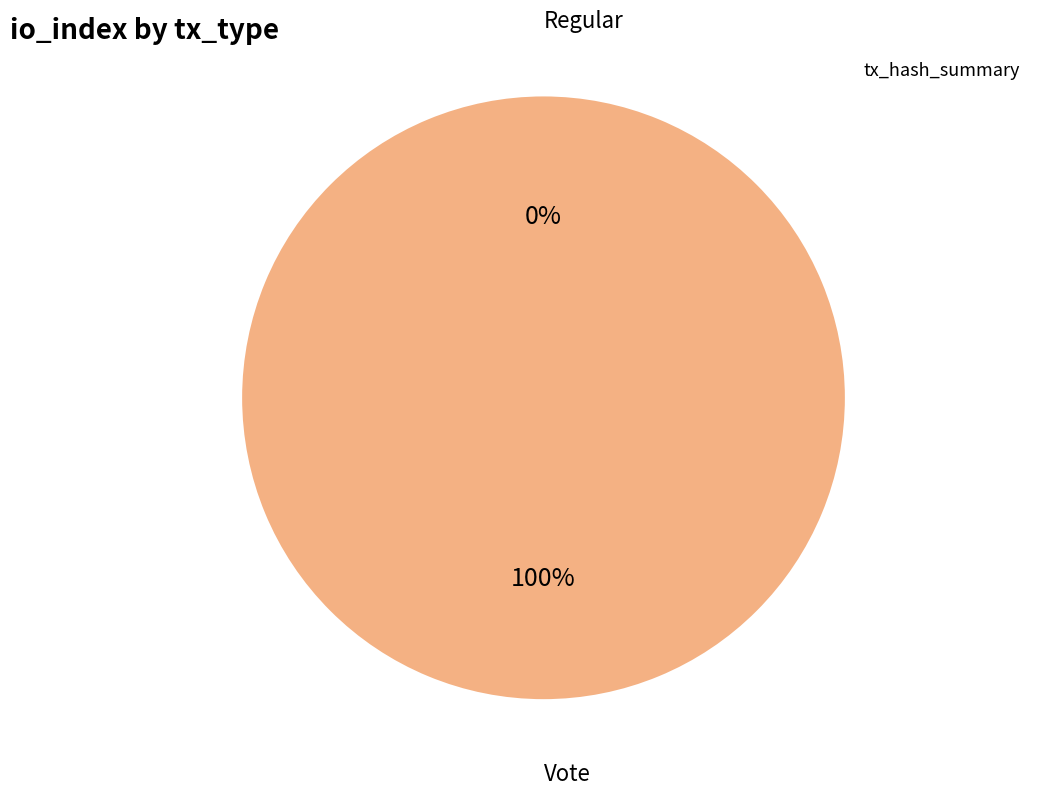

Which category has the biggest portion of the pie?

Vote